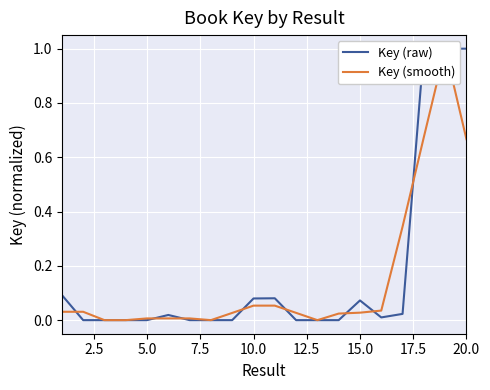

Which series has the largest total across all categories?

Key (raw)